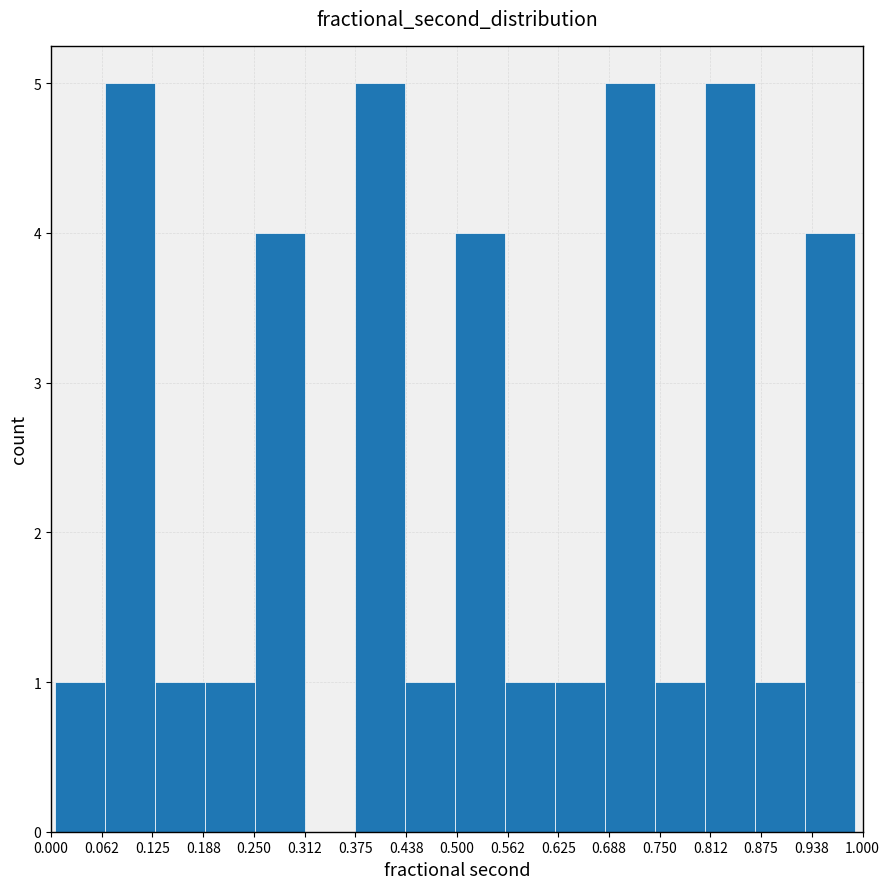

Reading left to right, transcribe this chart: for each bar, give the range it covers on the x-axis and its height. Neither the bar edges nor the heights are printed on the chart, so give them approximately, as read against the axes.

0.00 to 0.07: 1
0.07 to 0.13: 5
0.13 to 0.19: 1
0.19 to 0.25: 1
0.25 to 0.31: 4
0.31 to 0.37: 0
0.37 to 0.44: 5
0.44 to 0.50: 1
0.50 to 0.56: 4
0.56 to 0.62: 1
0.62 to 0.68: 1
0.68 to 0.74: 5
0.74 to 0.81: 1
0.81 to 0.87: 5
0.87 to 0.93: 1
0.93 to 0.99: 4